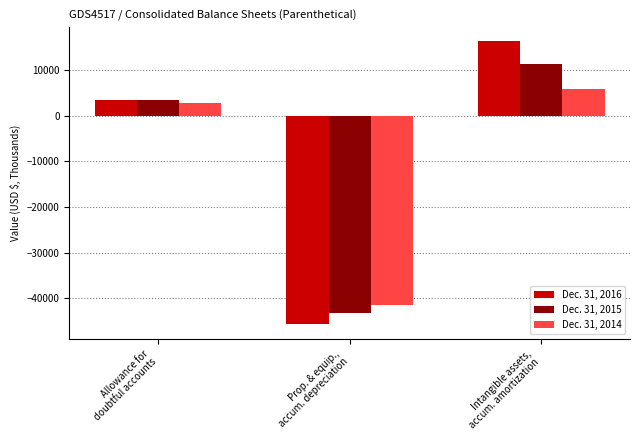

List the series in order of their overall mean, lowest first.

Dec. 31, 2014, Dec. 31, 2015, Dec. 31, 2016